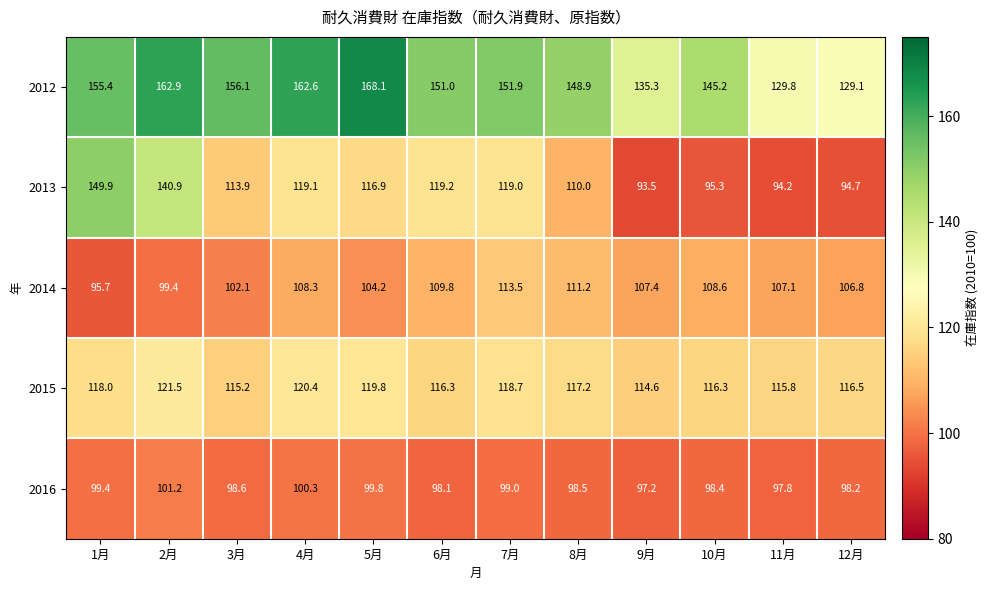

Rank the series at 6月 from lowest to highest value.

2016, 2014, 2015, 2013, 2012